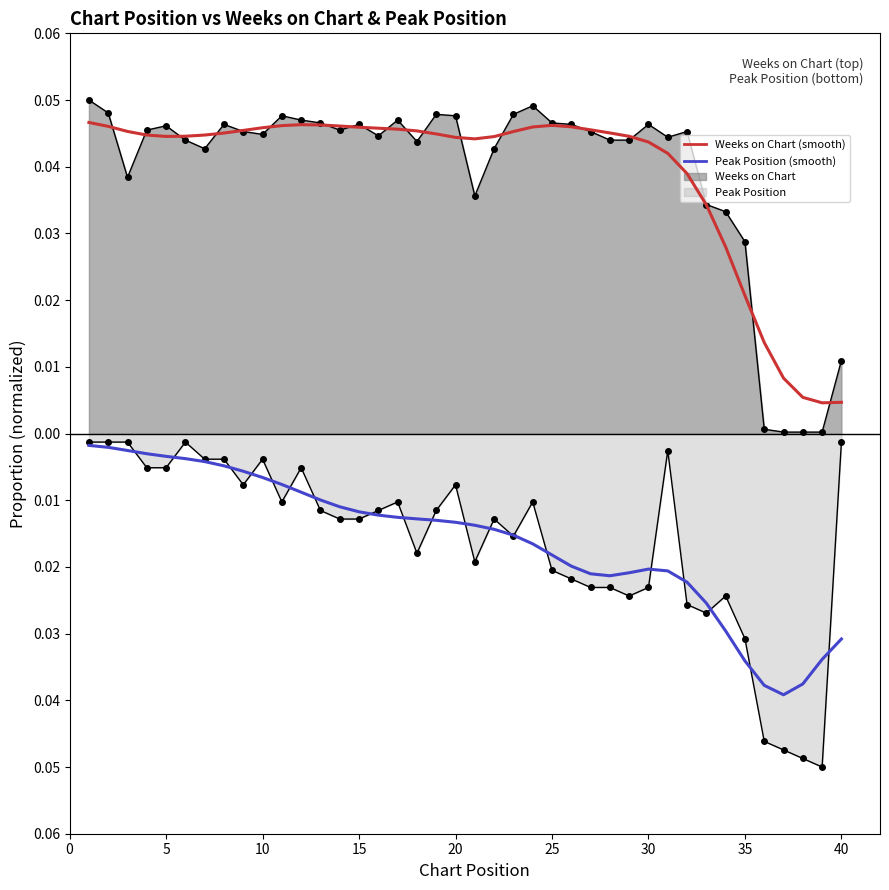

True or false: Weeks on Chart (smooth) and Peak Position (smooth) intersect in this chart.

False